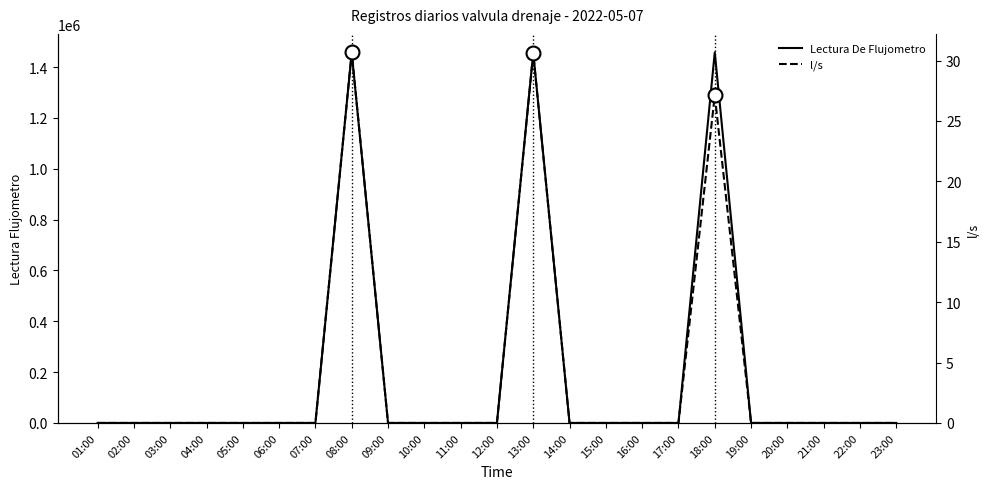

Between 03:00 and 19:00, which is larger?

03:00